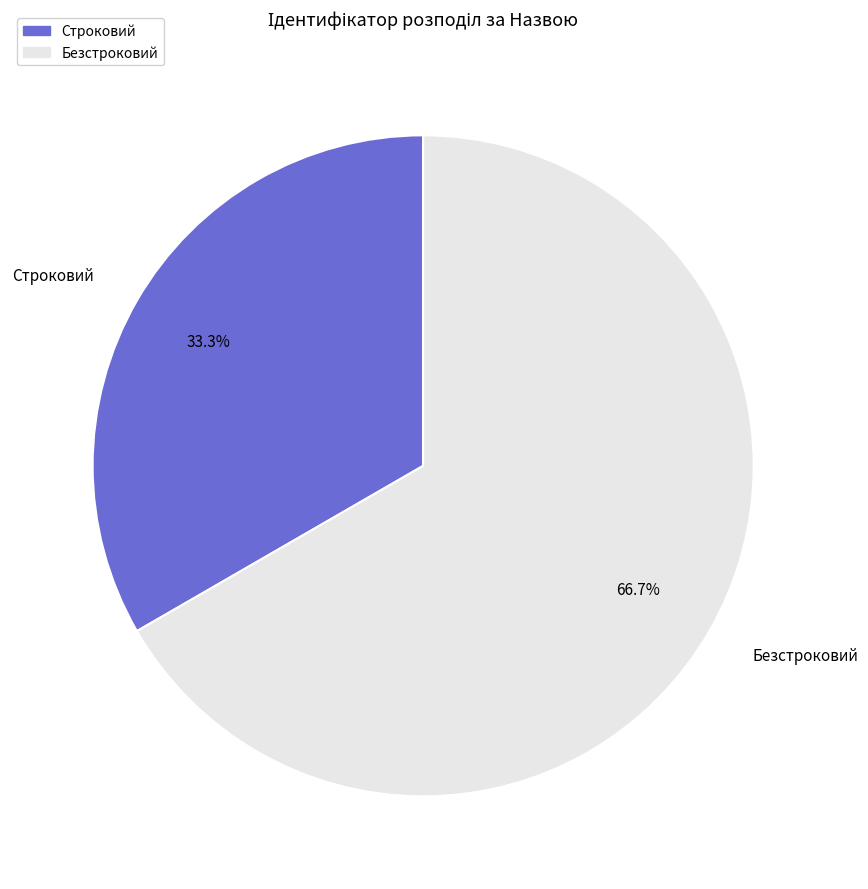

Is it true that Строковий is 33% of the pie?

True